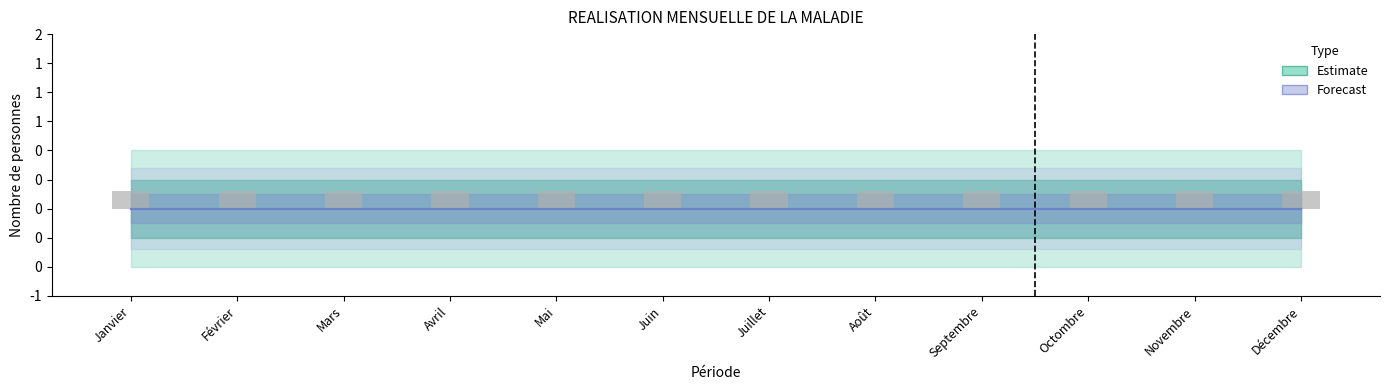

Are the bars horizontal?

No